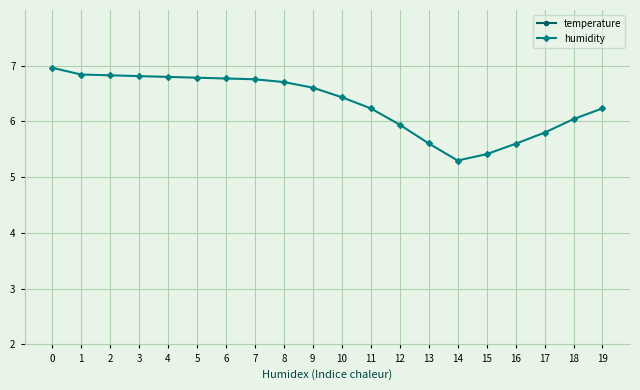

At which label is temperature closest to 18?

19